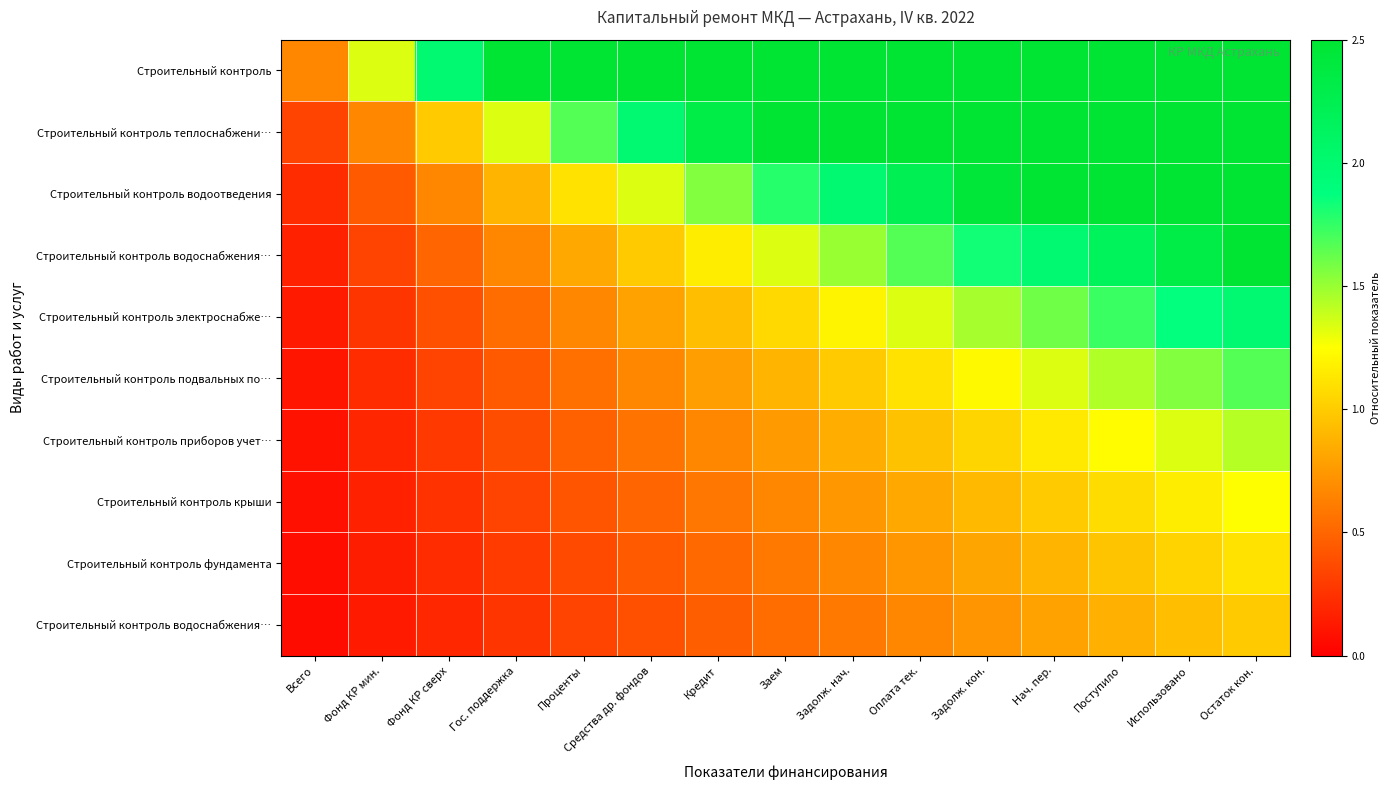

What is the total value across all series at Всего?

2.0